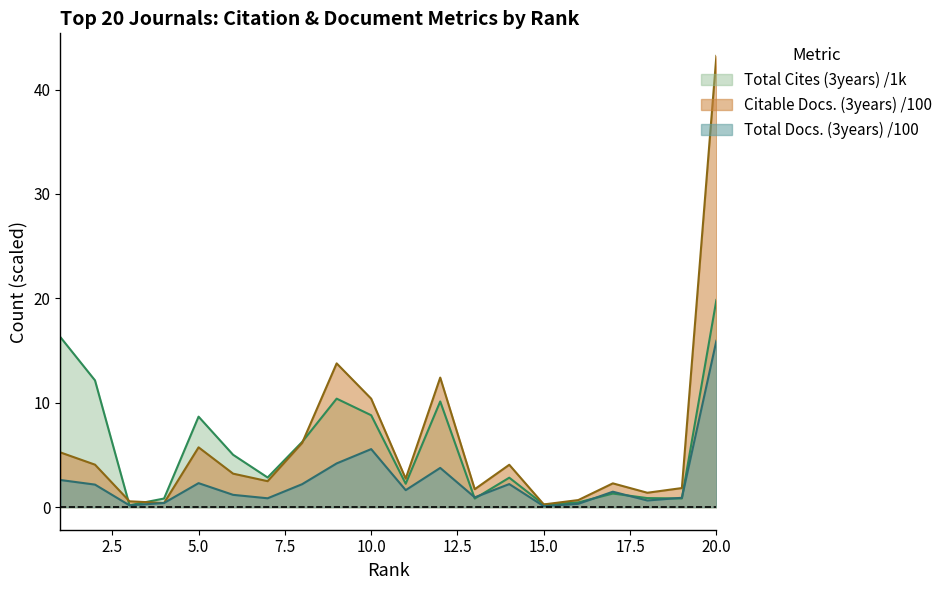

List the labels in order of Total Docs. (3years) value, largest first.

20, 10, 9, 12, 1, 5, 14, 8, 2, 11, 17, 6, 13, 19, 7, 18, 4, 16, 3, 15